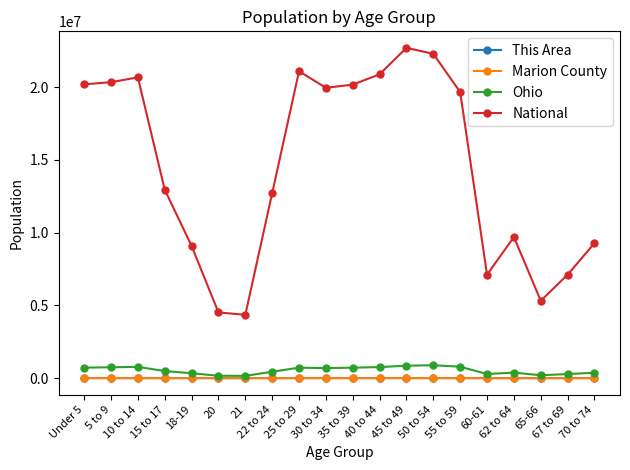

How many lines are shown in the chart?

4